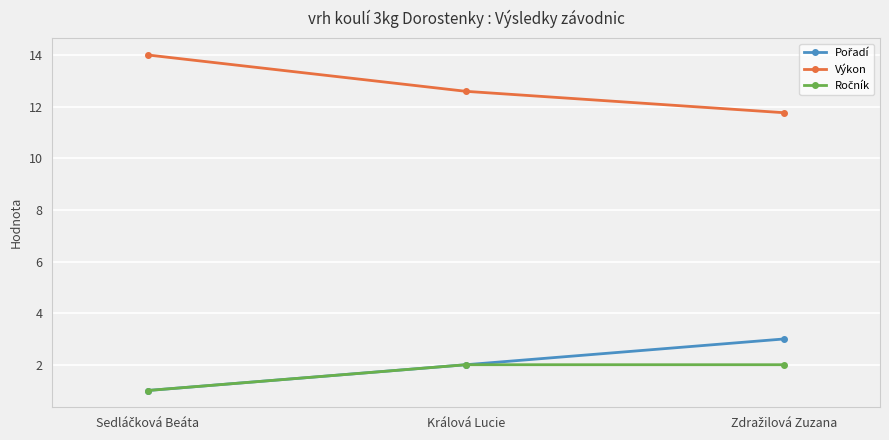

What position from the left is Králová Lucie?

2